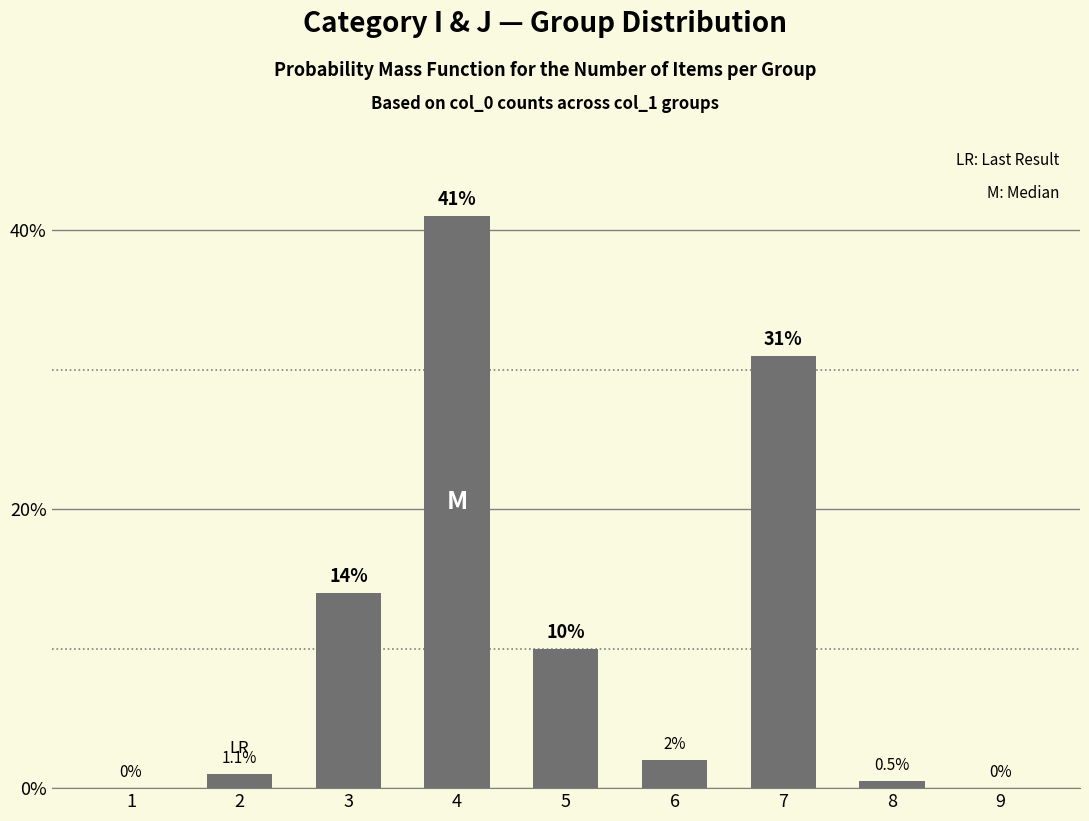

The chart shows a value of 41.0 at 4. True or false?

True